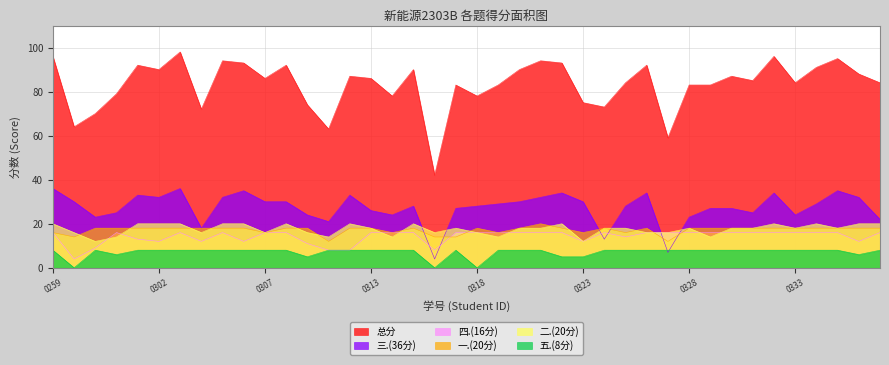

How many values in the 总分 series are below 86?

20